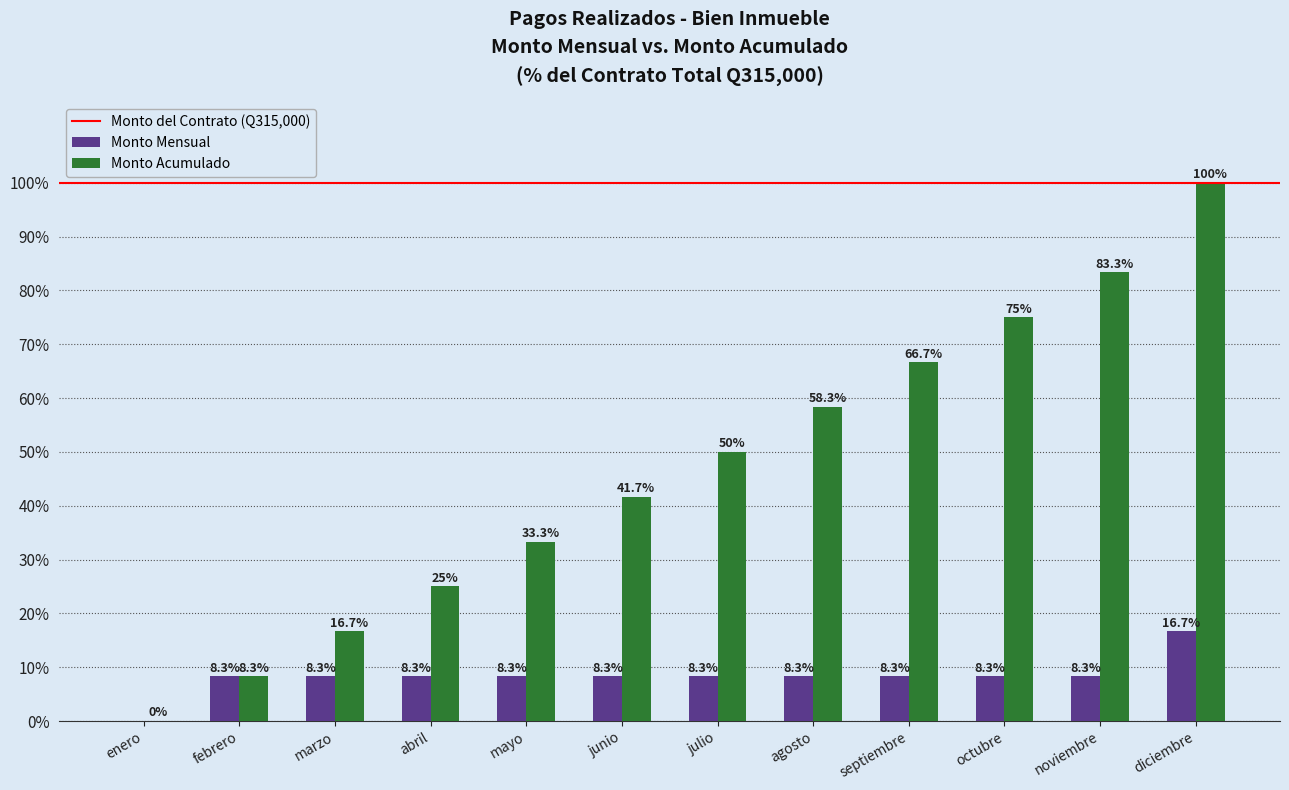

Which series has the largest total across all categories?

Monto Acumulado